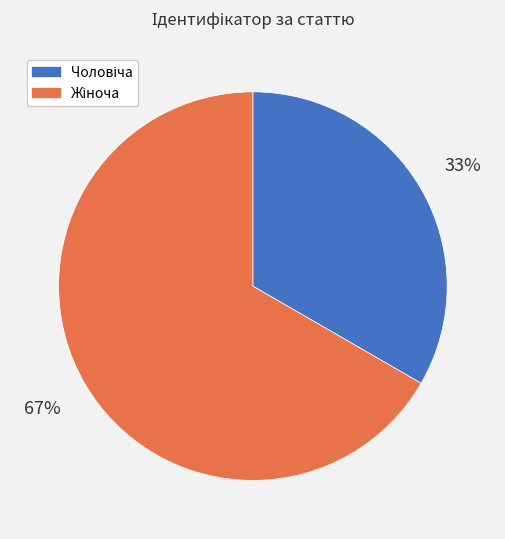

Does any single category account for the majority?

Yes